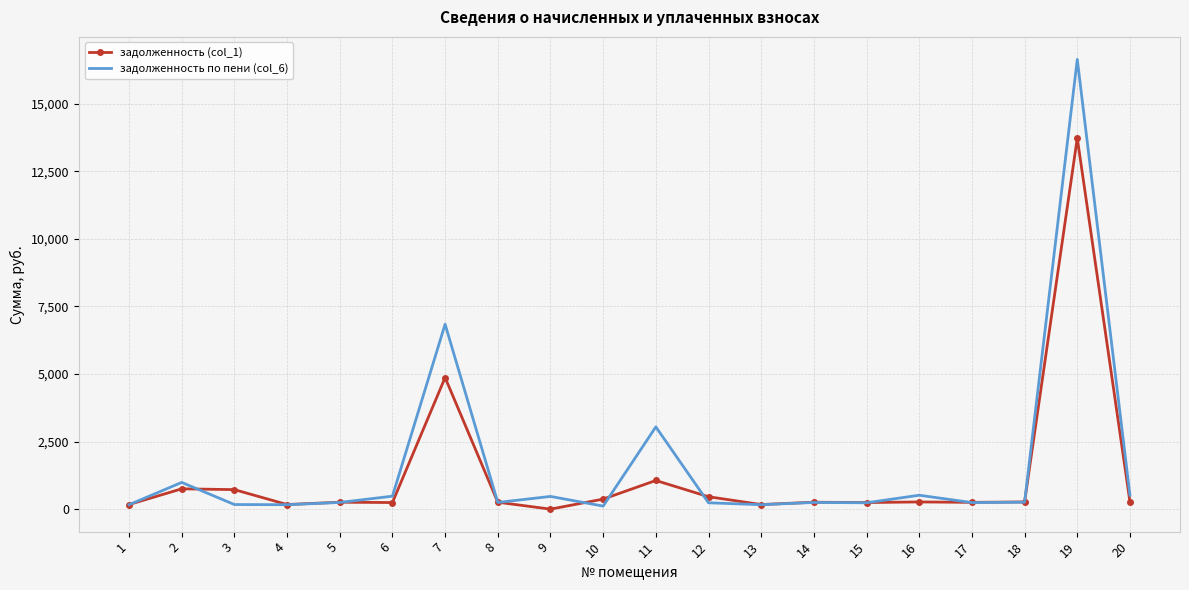

What is the sum of the задолженность (col_1) values at 3 and 6?

966.1